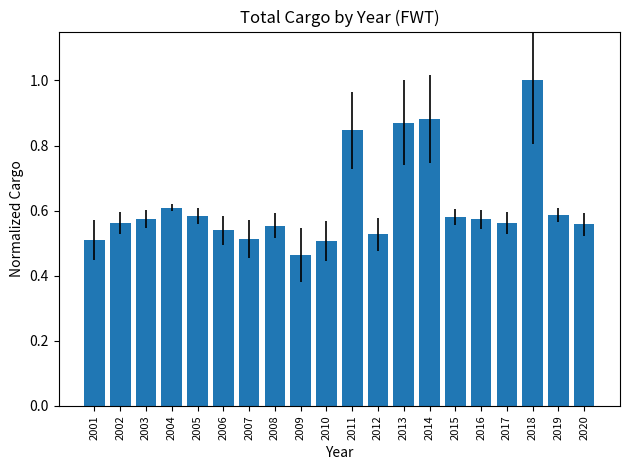

What is the change in value from 2003 to 2018?

+0.4